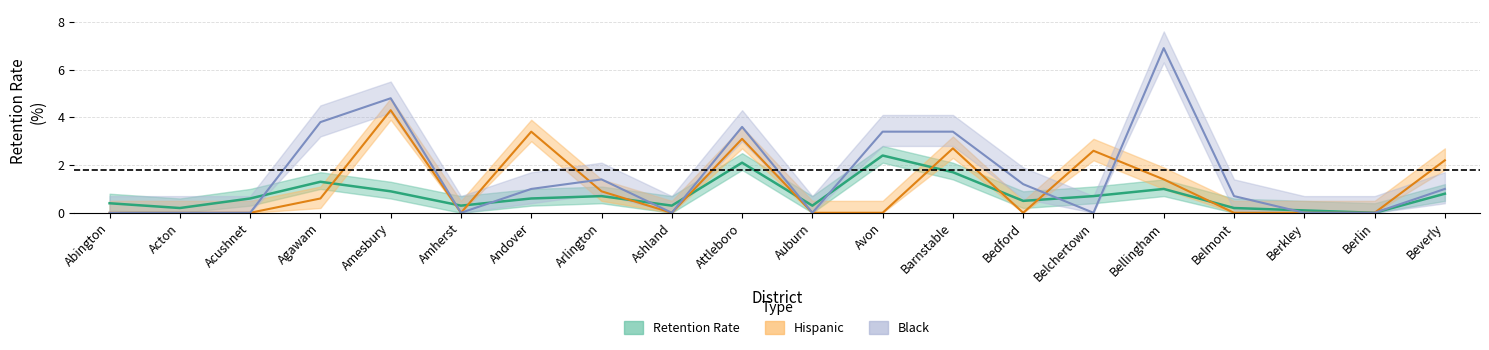

Read the Retention Rate value at Belmont.

0.2